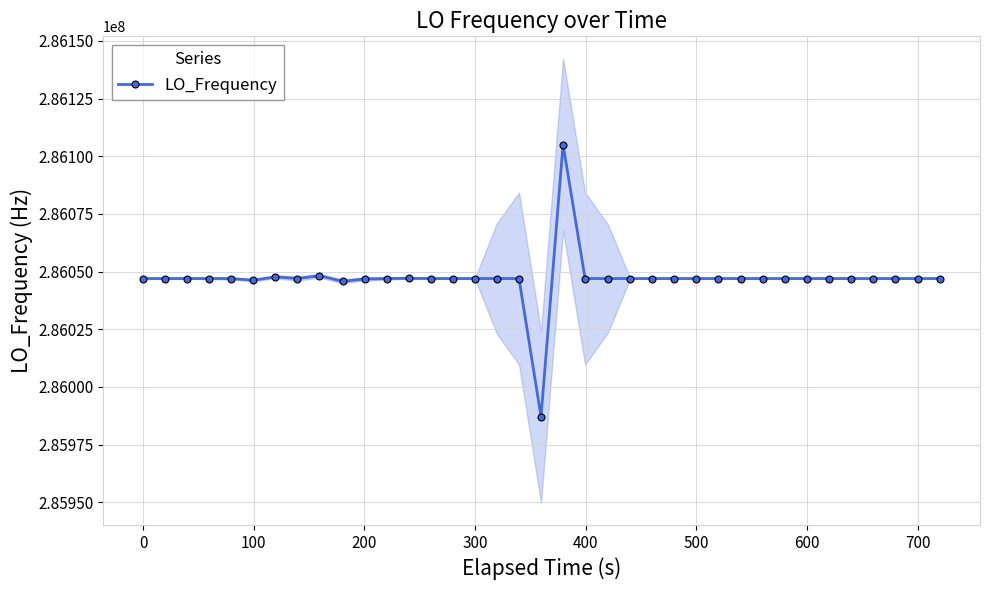

Count the number of data series in this chart.

1